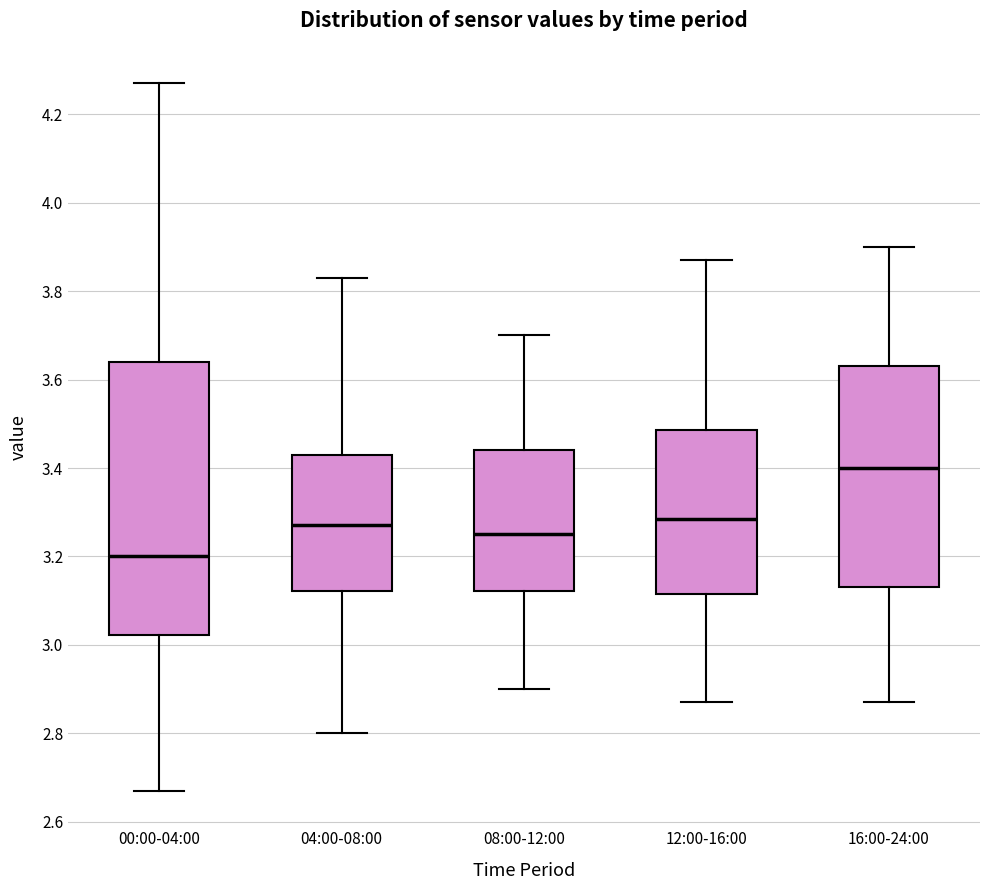

Where is the lower edge of the box for 04:00-08:00 on the y-axis? The values are not printed on the chart, so give them approximately, as read against the axis.

3.12